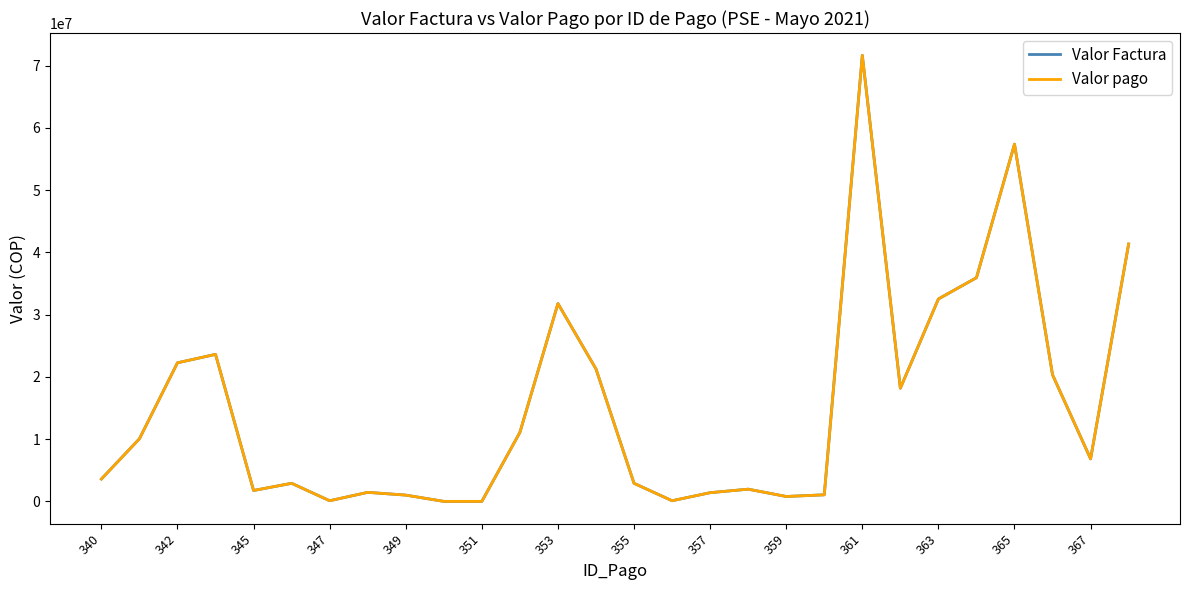

What is the highest value of the Valor Factura series?

71640772.1